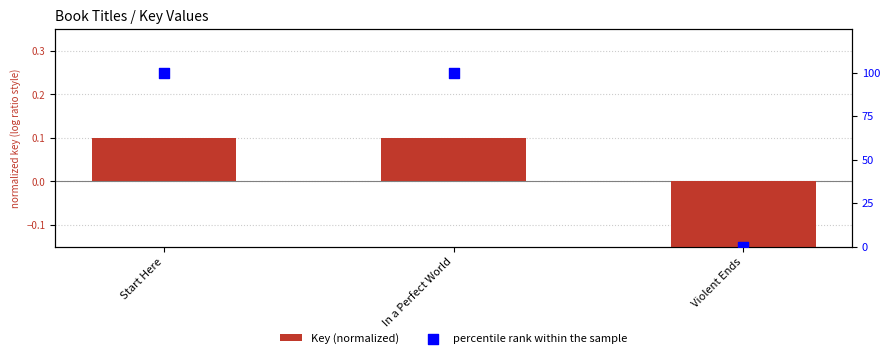

Is the value of percentile rank within the sample at Violent Ends greater than the value of Key (normalized) at In a Perfect World?

No